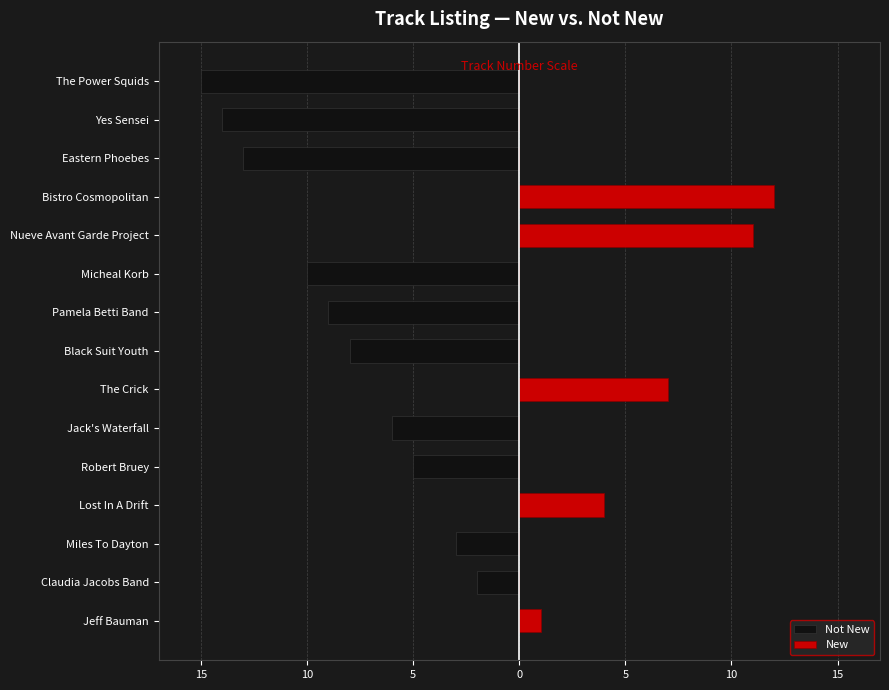

Between Pamela Betti Band and Bistro Cosmopolitan, which series saw the biggest shift?

New